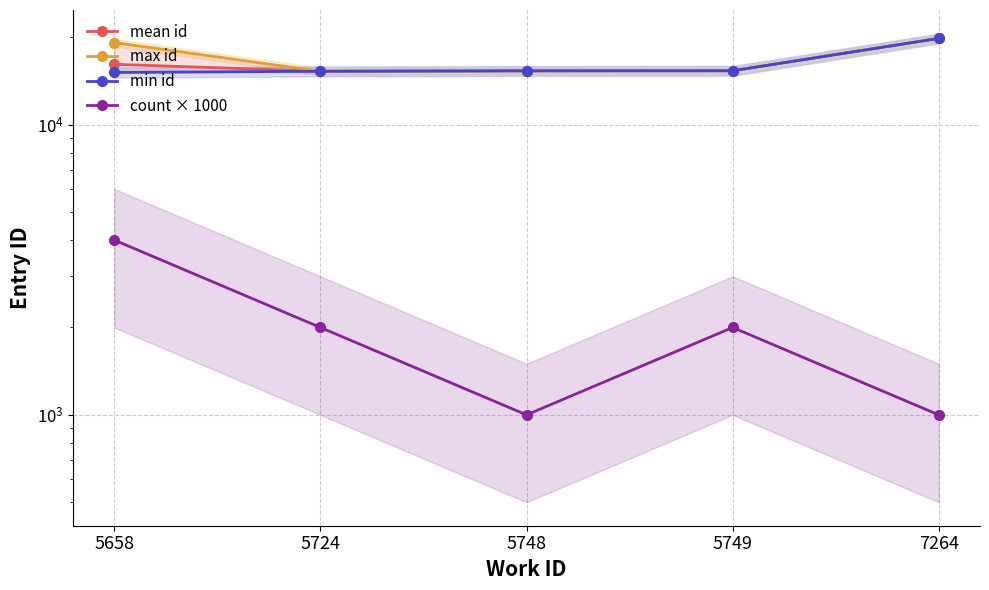

At which label is count × 1000 closest to 2500?

5724